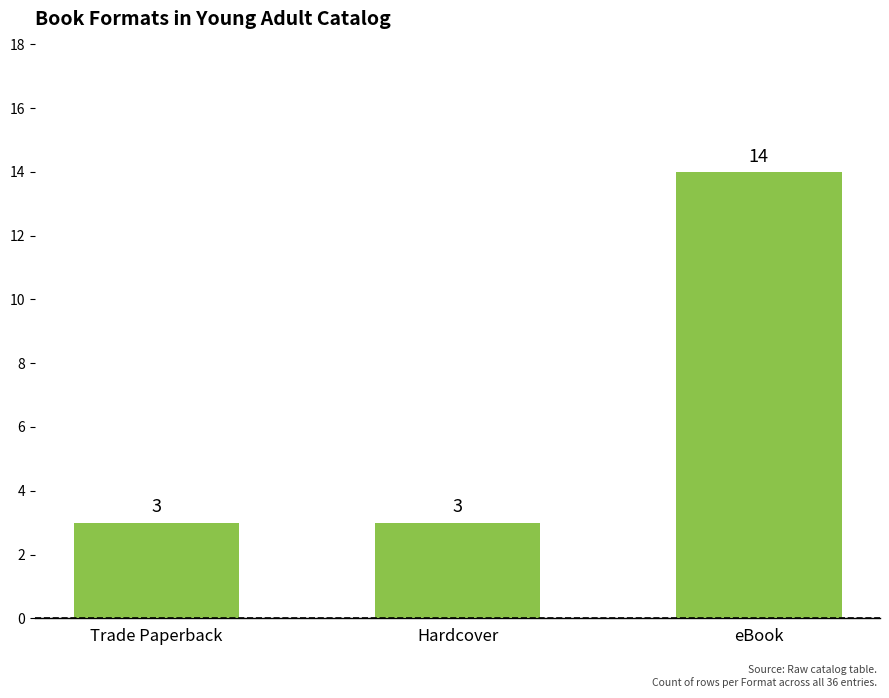

Approximately how many times larger is the value at Trade Paperback compared to Hardcover?

1.0